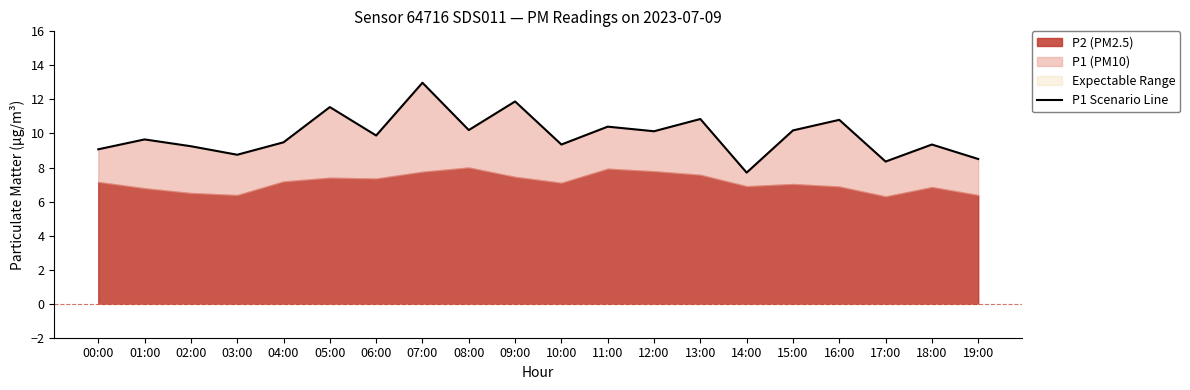

At which label is the value closest to 10?

06:00